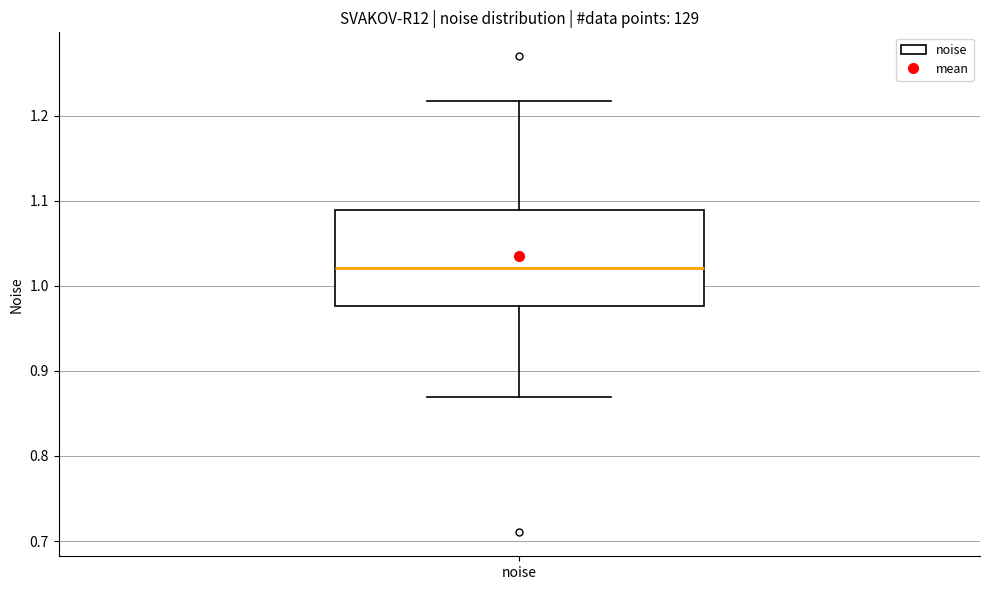

Transcribe this box plot: give where the median line is, the range the box spans, and where the two whiskers end, as read against the y-axis. The values are not printed on the chart, so give them approximately, as read against the axis.

median 1.02, box 0.98 to 1.09, whiskers 0.87 to 1.22